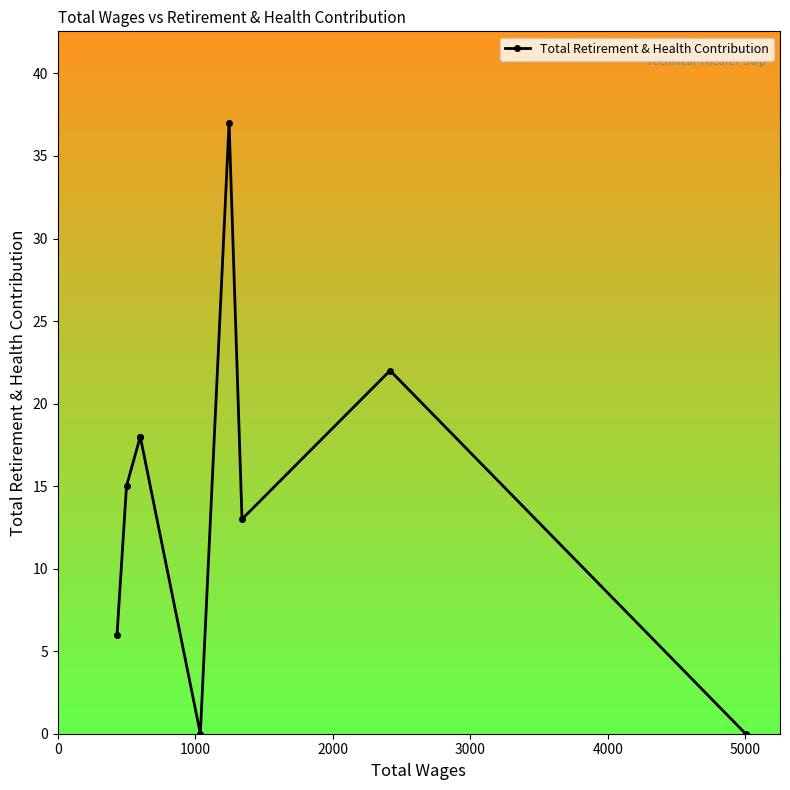

How many distinct data groups are displayed?

1